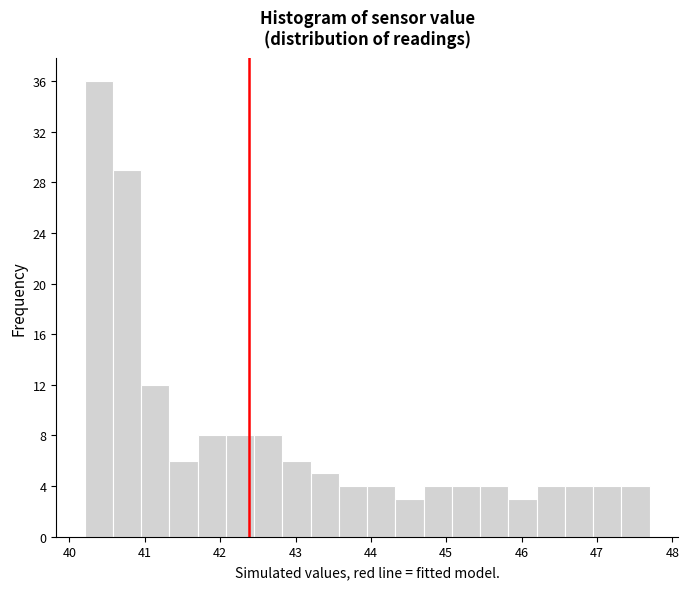

Around what value on the x-axis is the tallest bar? Give the approximate position of its centre, as read against the axis.

40.4